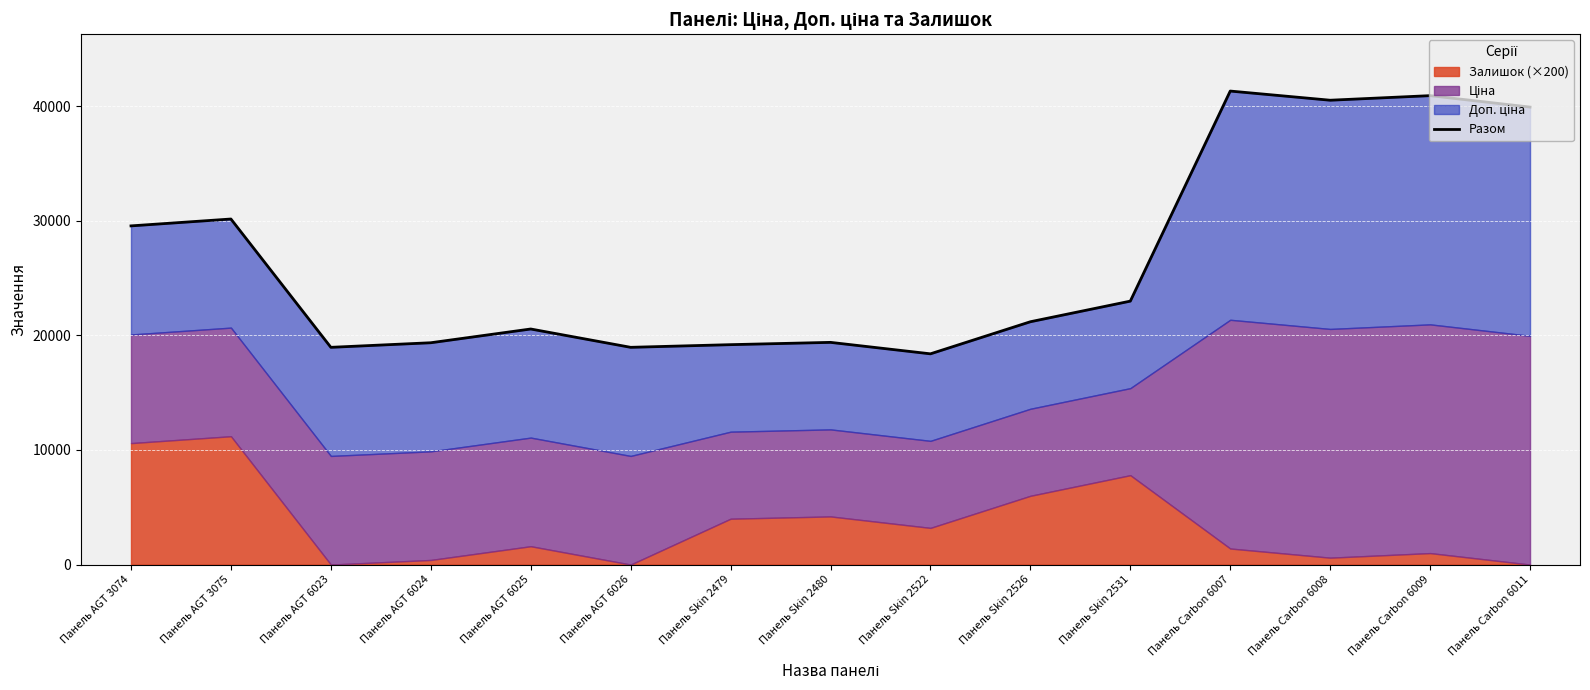

How many lines are shown in the chart?

1